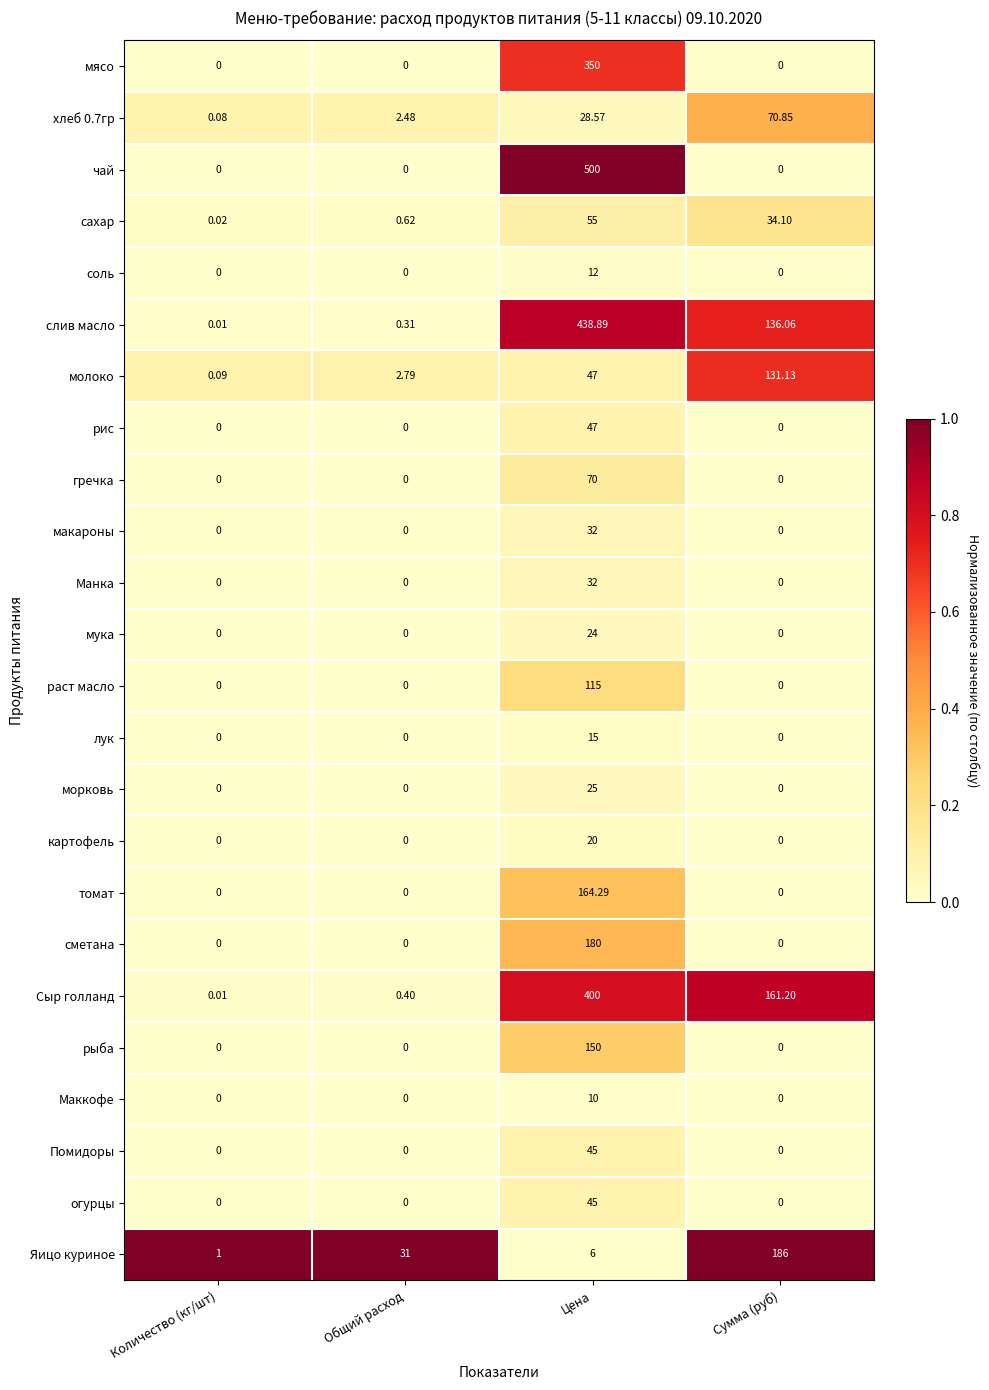

Between Общий расход and Цена, which series saw the biggest shift?

чай